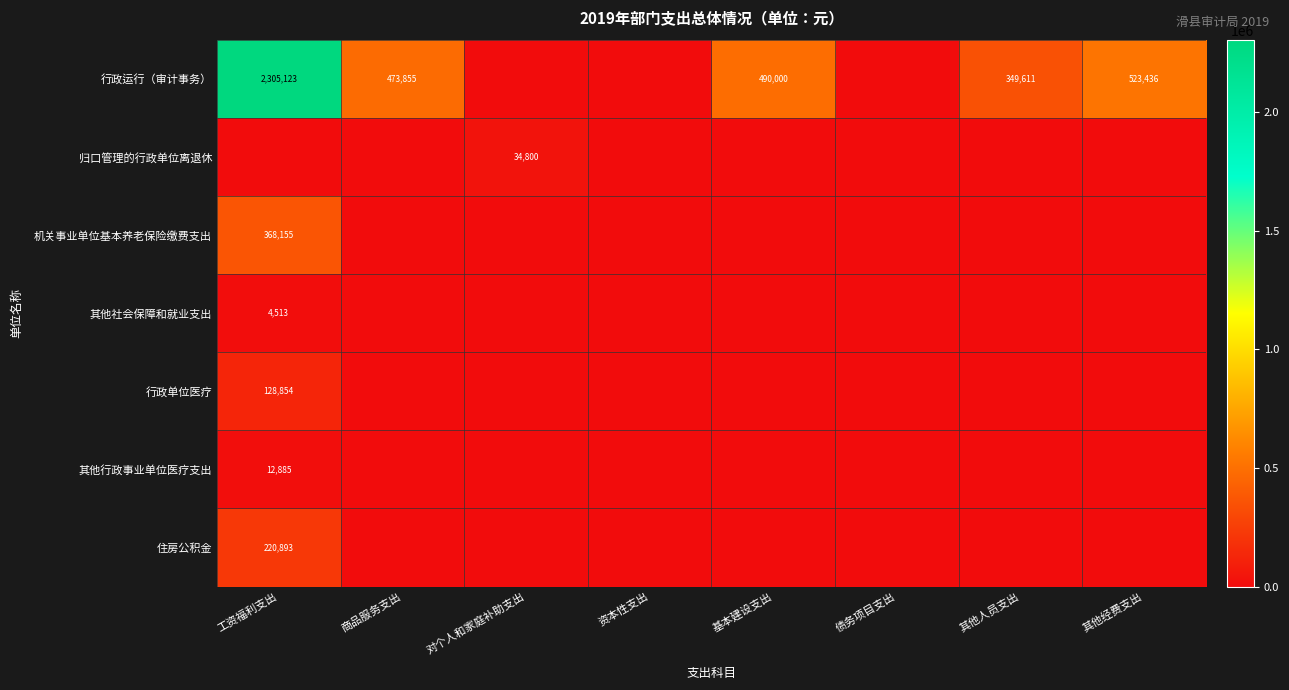

The 行政运行（审计事务） series shows 2305123 at 工资福利支出. True or false?

True